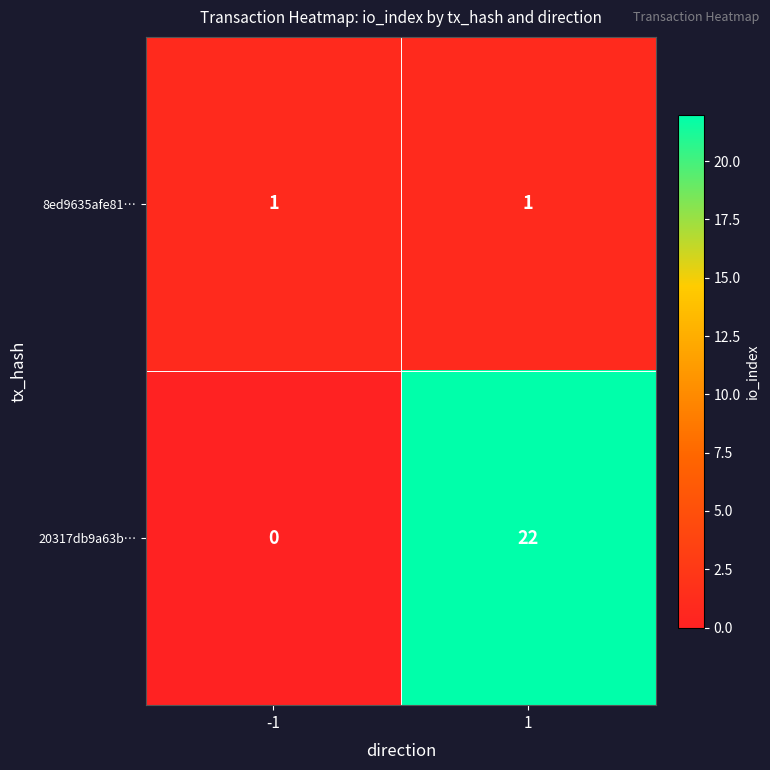

What is the difference between the maximum and minimum values in the 20317db9a63b… series?

22